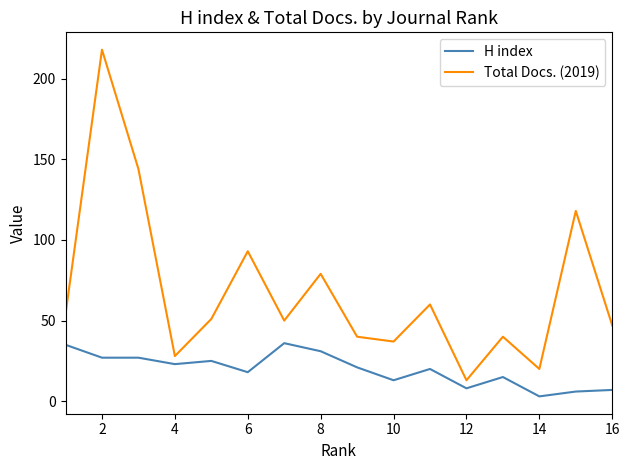

Reading right to left, what are all the values shown in this chart?

H index: 7	6	3	15	8	20	13	21	31	36	18	25	23	27	27	35
Total Docs. (2019): 47	118	20	40	13	60	37	40	79	50	93	51	28	144	218	54